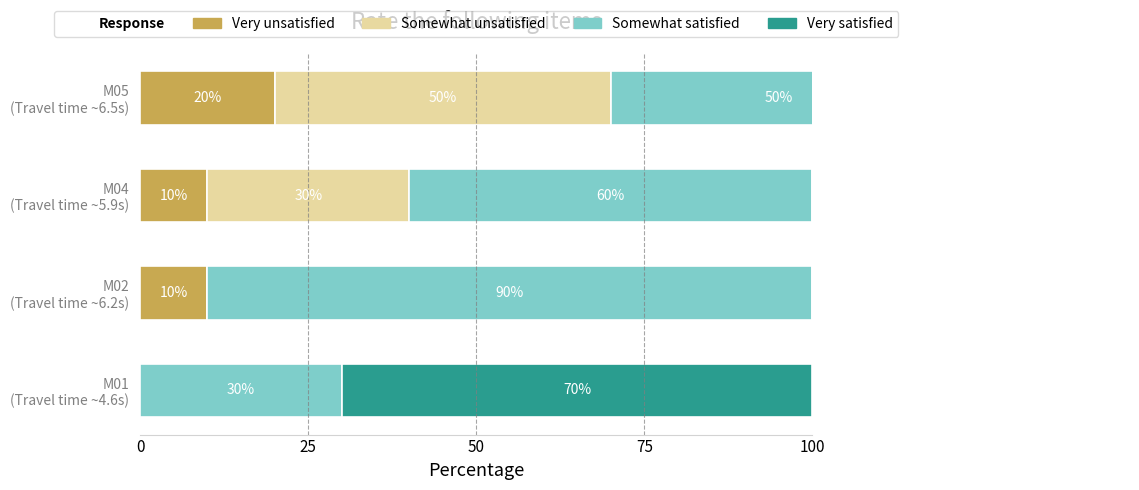

What is the average value of the Somewhat satisfied series?

58